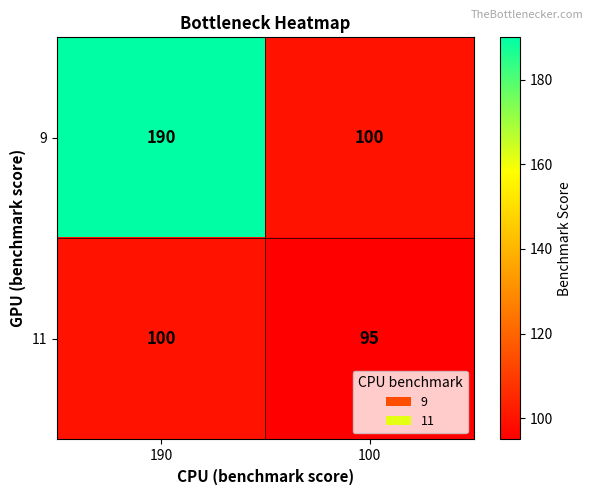

At which category does the chart reach its minimum across all series?

100